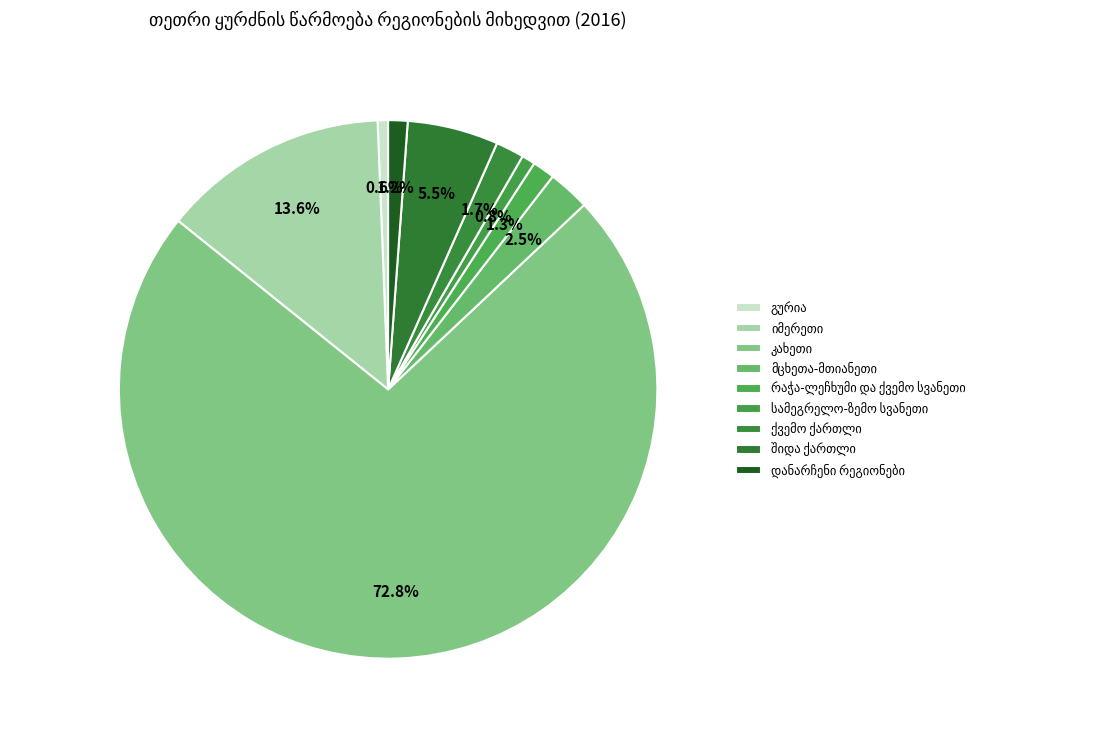

The გურია slice represents 1% of the pie. True or false?

True